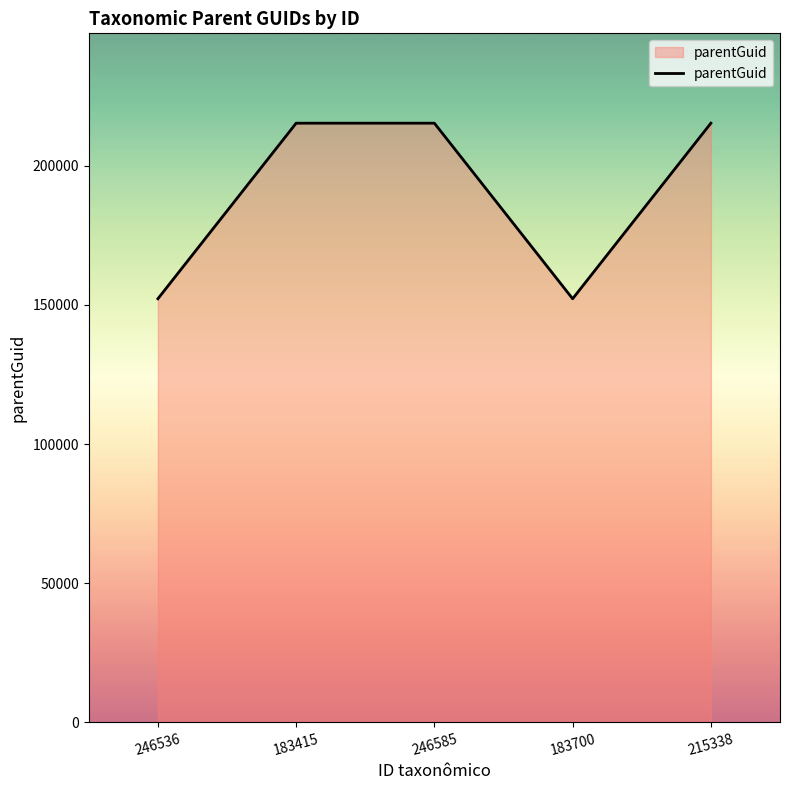

The value at 215338 is 148123. True or false?

False